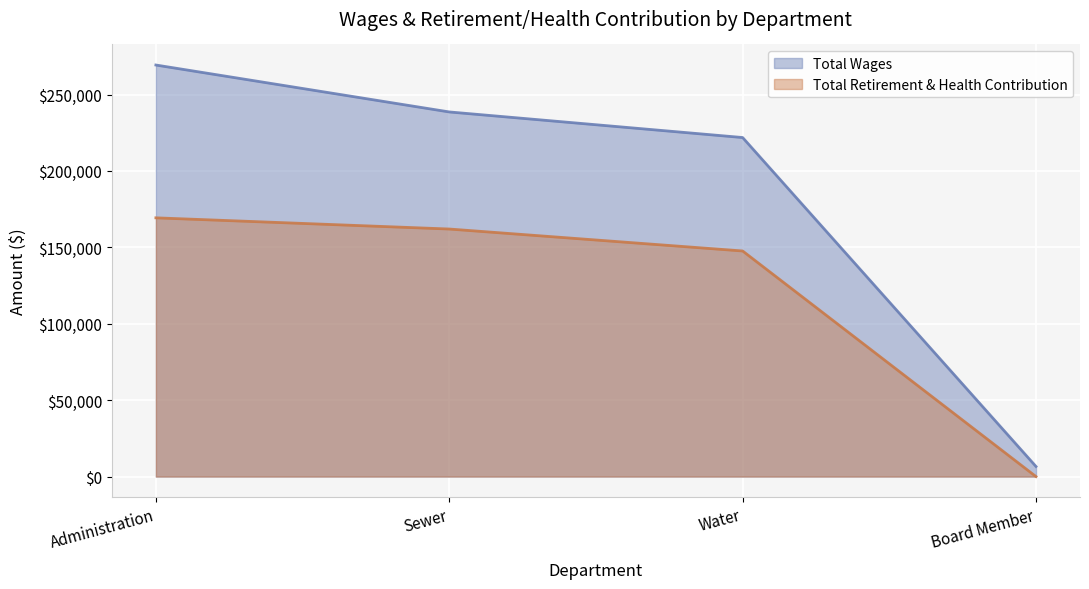

Reading left to right, what are all the values shown in this chart?

Total Wages: 269296	238596	221850	6600
Total Retirement & Health Contribution: 169309	161982	147618	0